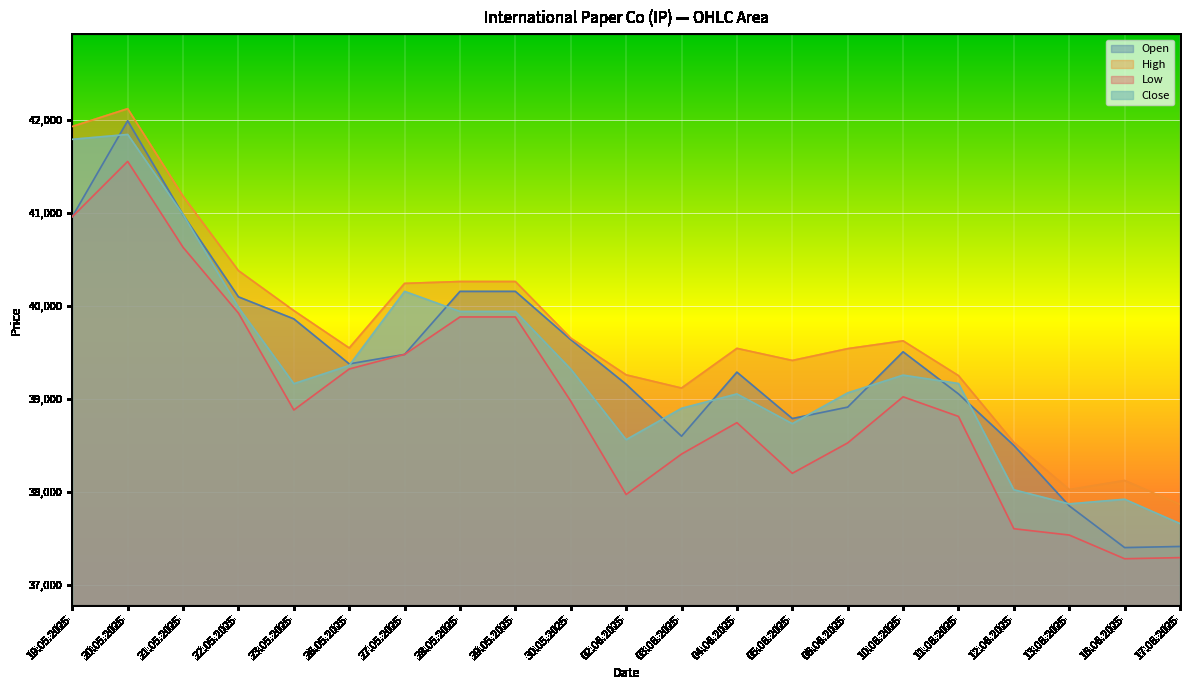

What position from the right is 20.05.2025?

20